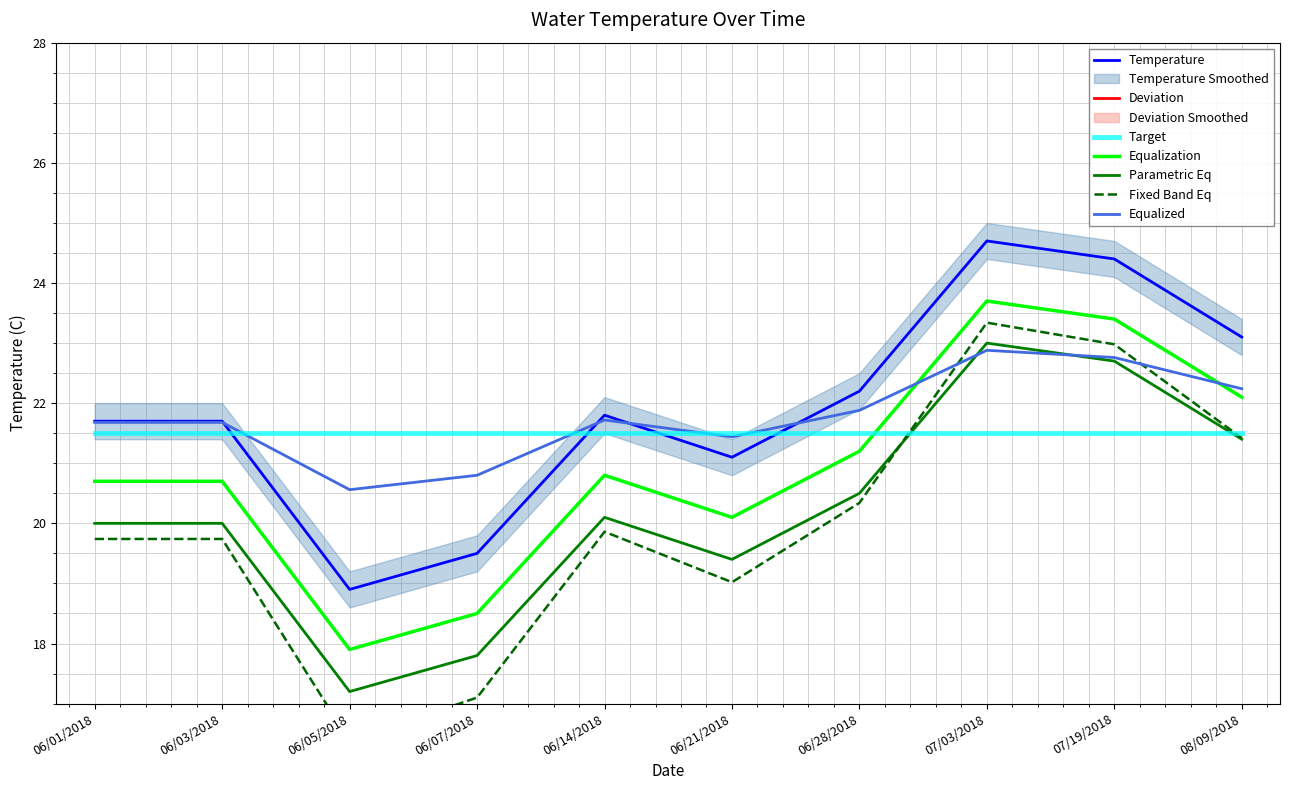

Rank the categories by value from lowest to highest.

06/05/2018, 06/07/2018, 06/21/2018, 06/01/2018, 06/03/2018, 06/14/2018, 06/28/2018, 08/09/2018, 07/19/2018, 07/03/2018